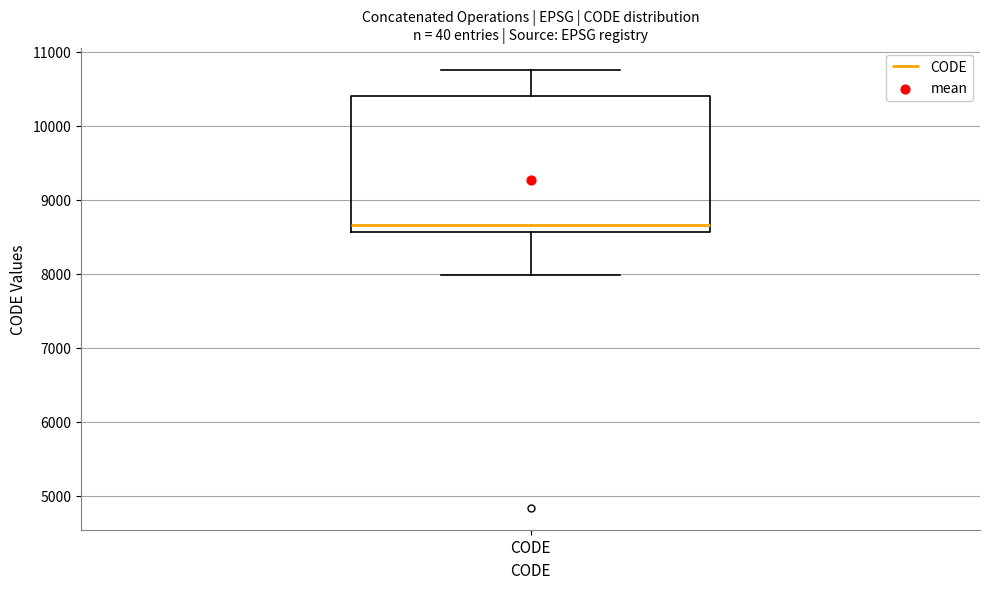

Where does the upper whisker of the box for CODE end on the y-axis? The values are not printed on the chart, so give them approximately, as read against the axis.

10800